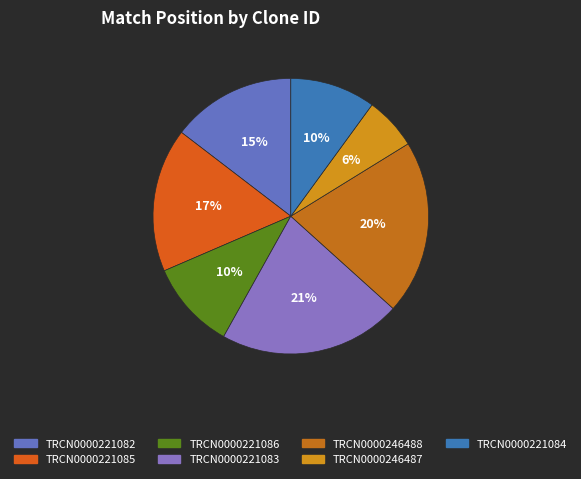

To the nearest percent, what percentage of the pie is TRCN0000221084?

10%